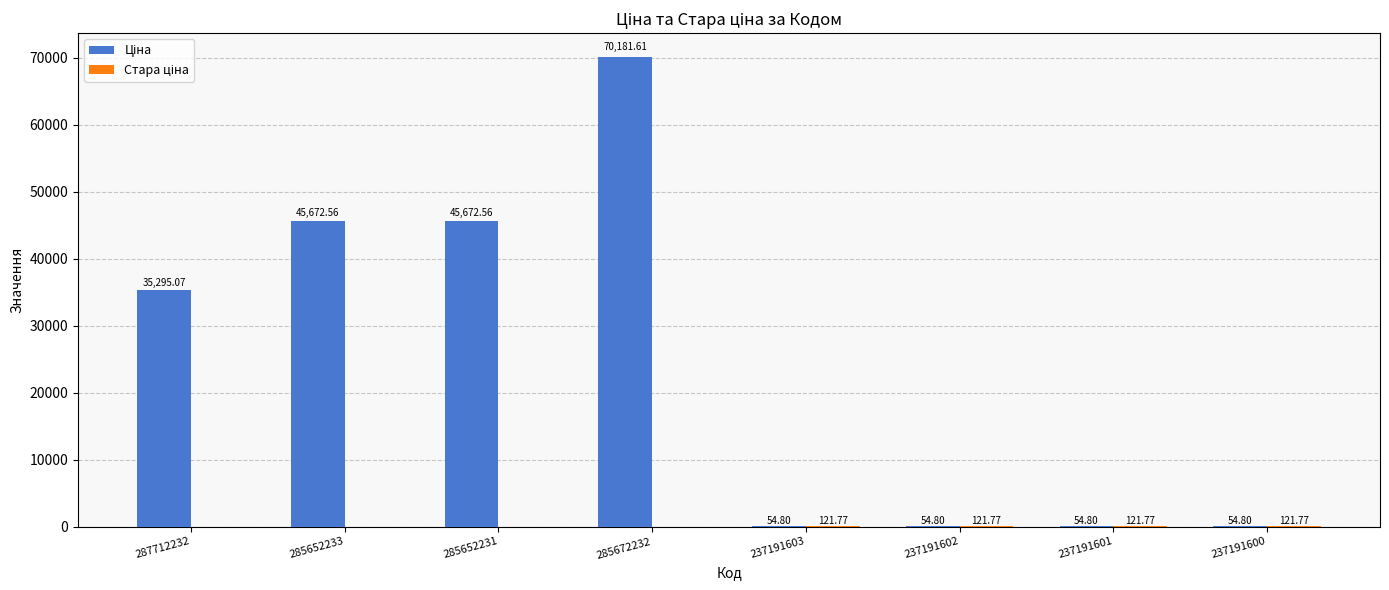

At which category is the sum across all series the highest?

285672232